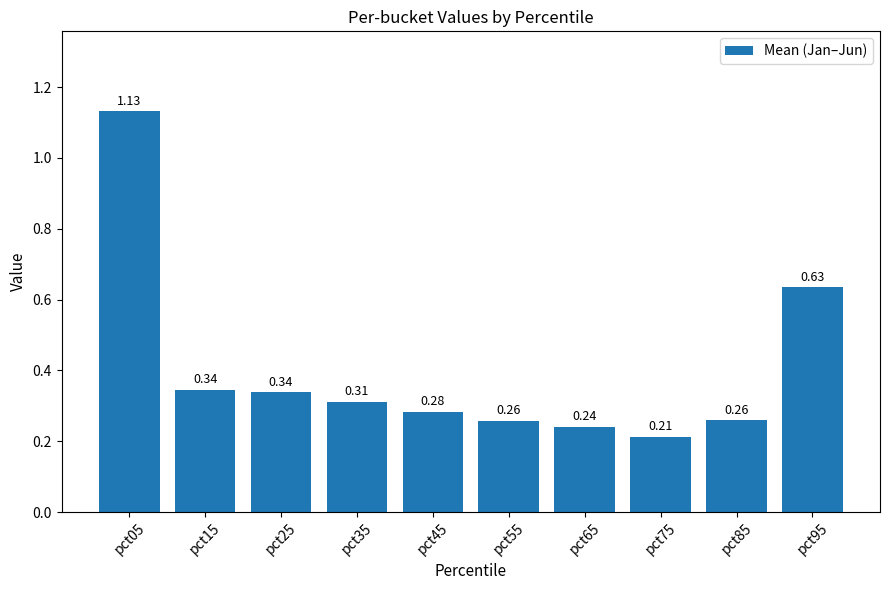

How many data points does each series have?

10